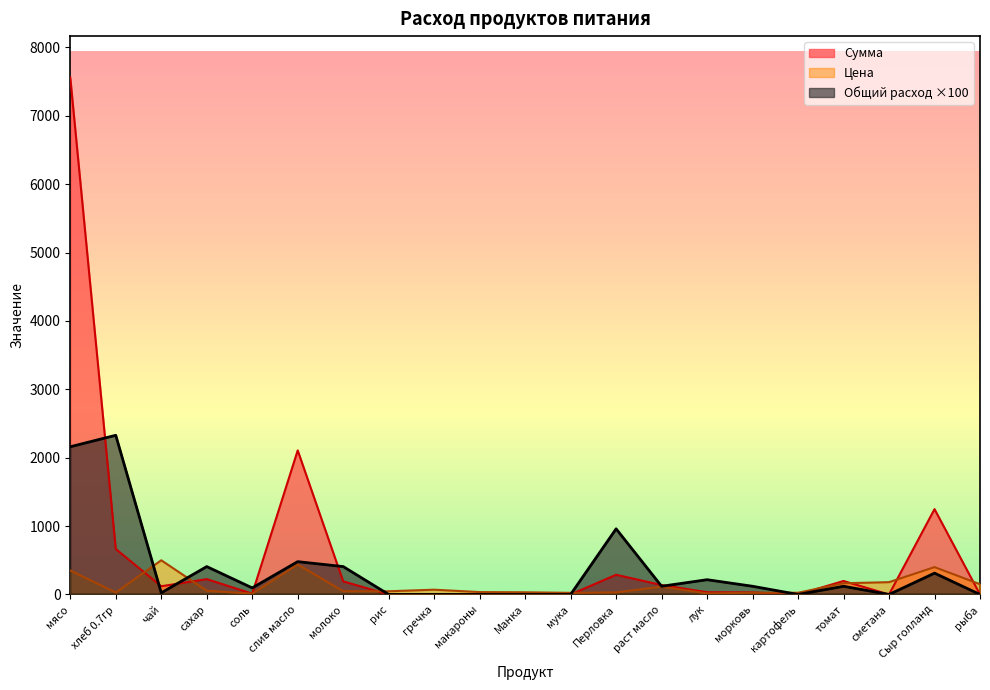

Is it true that Общий расход equals 2160.0 at мясо?

True